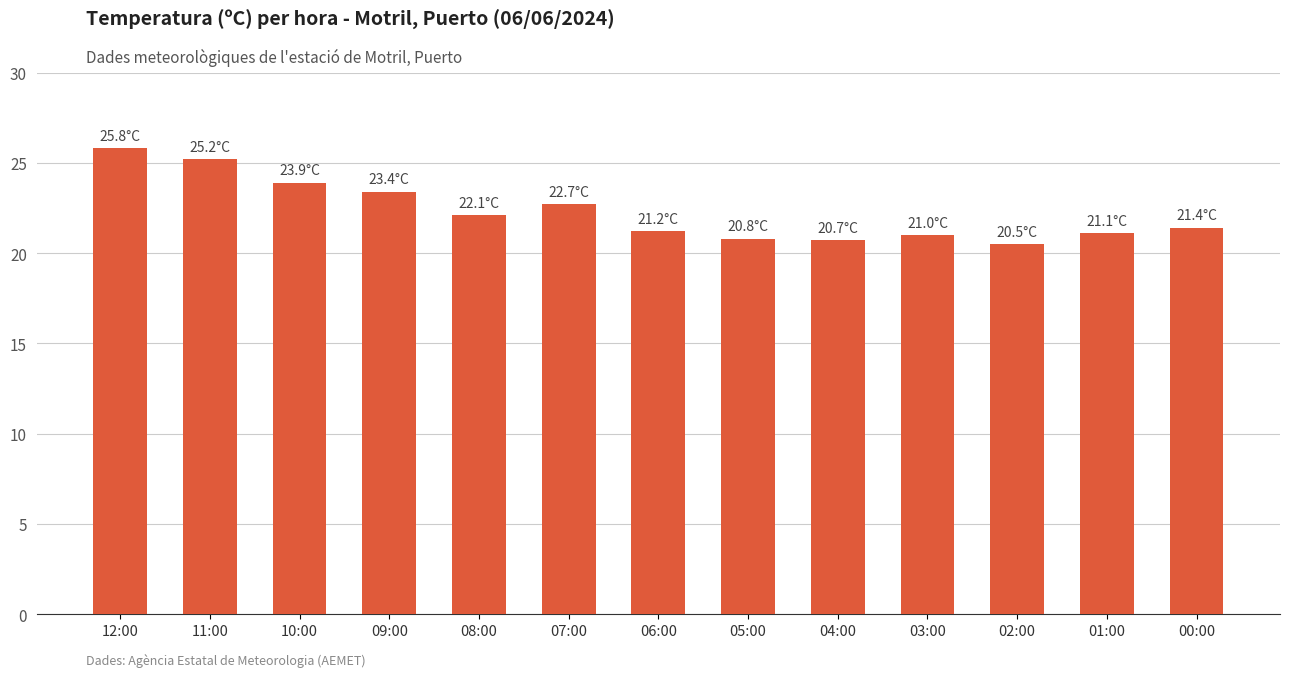

The chart shows a value of 21.2 at 06:00. True or false?

True